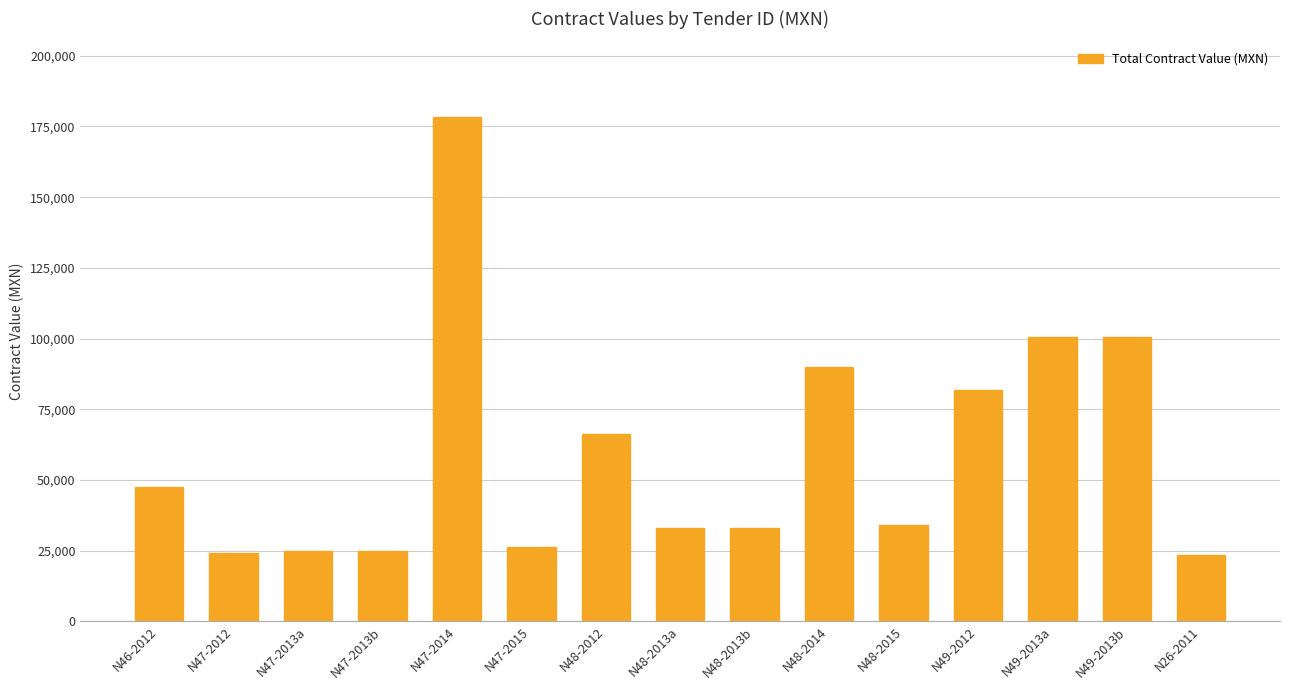

Are the bars grouped side by side (vs. stacked)?

No